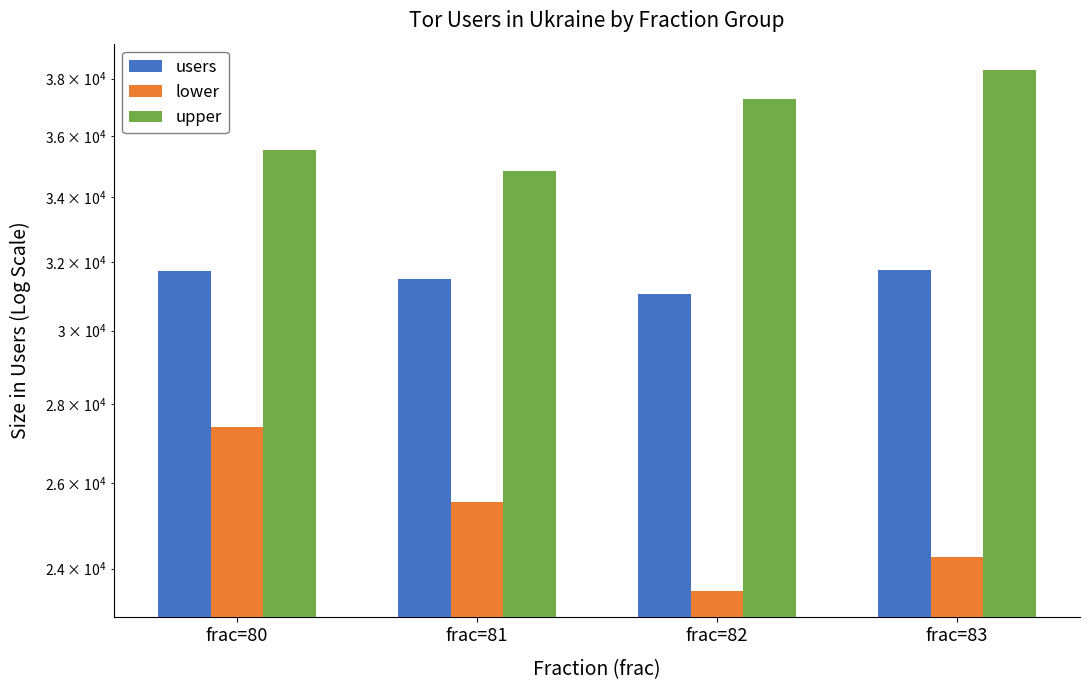

How many values in the upper series exceed 37274?

1